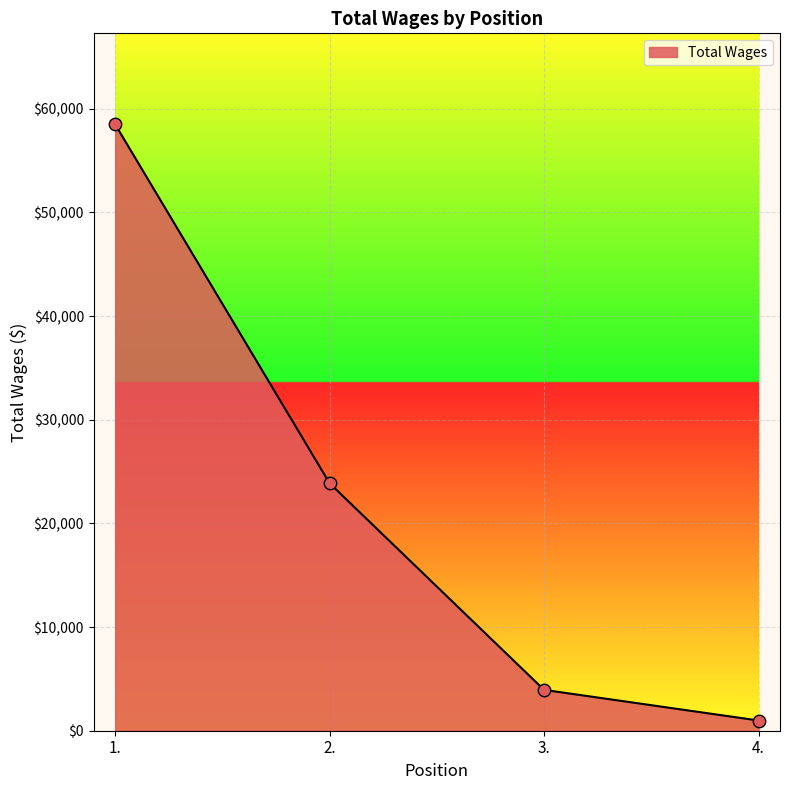

Approximately how many times larger is the value at 3. compared to 4.?

4.0